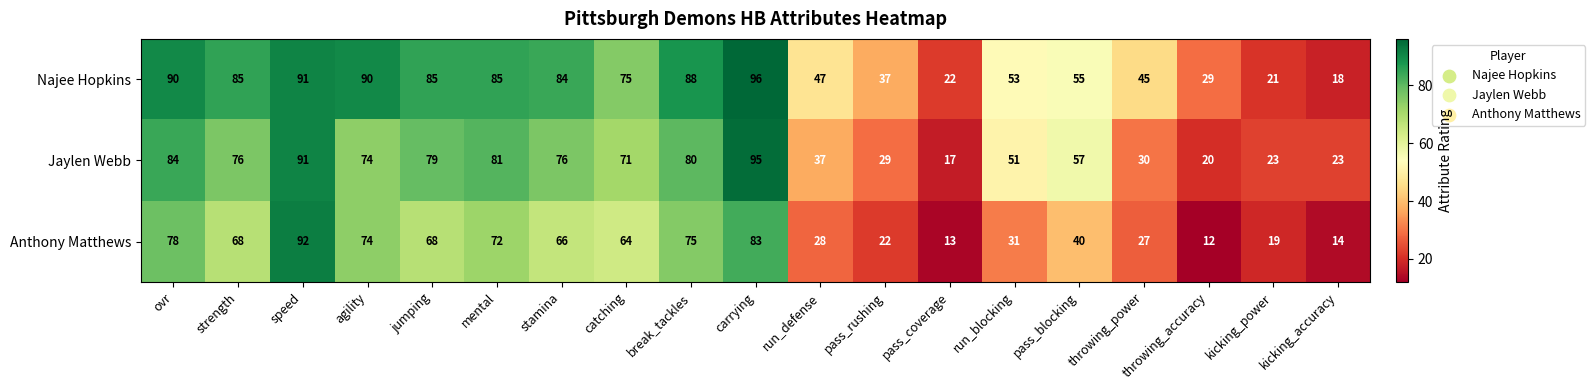

List the series in order of their peak value, highest first.

Najee Hopkins, Jaylen Webb, Anthony Matthews